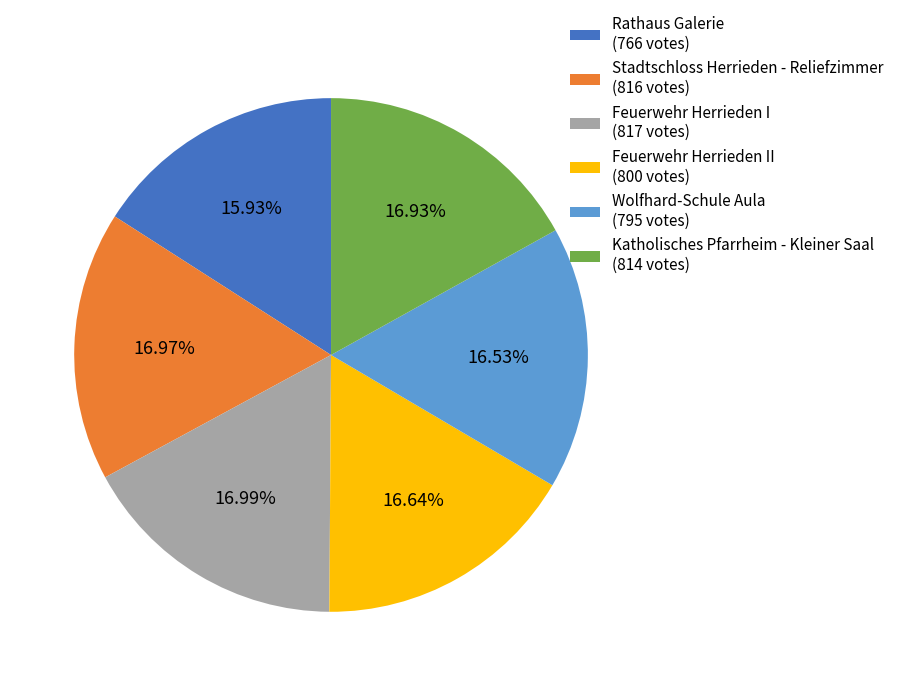

Between Rathaus Galerie (766 votes) and Katholisches Pfarrheim - Kleiner Saal (814 votes), which is larger?

Katholisches Pfarrheim - Kleiner Saal (814 votes)